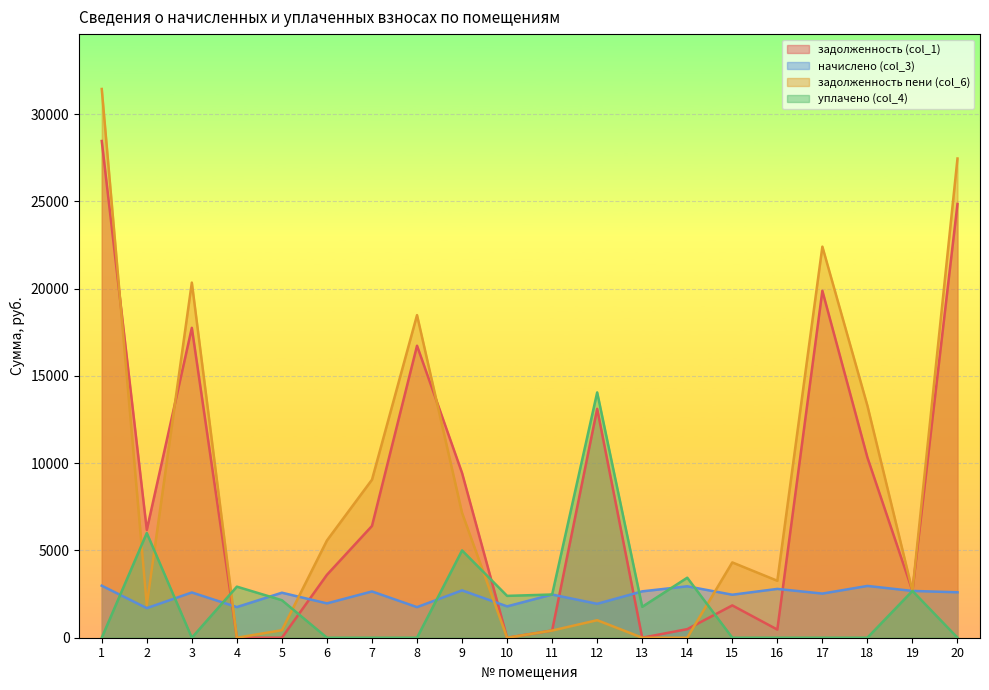

At which category is the sum across all series the highest?

1